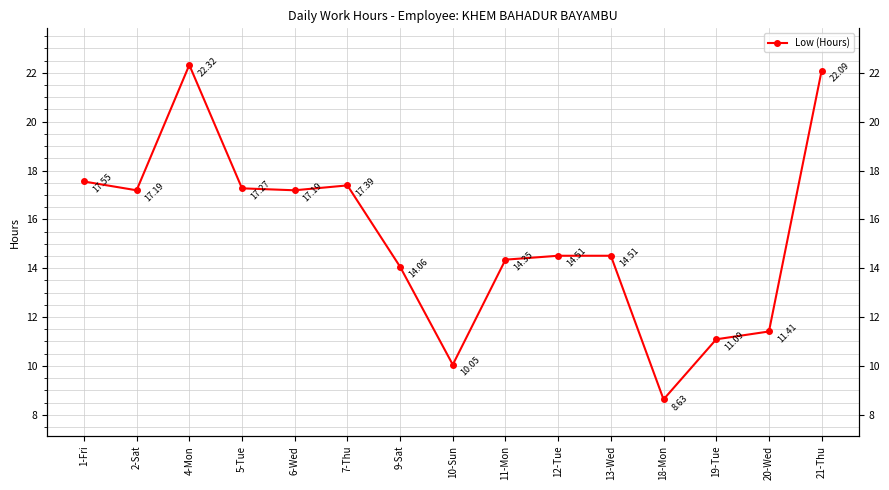

What is the smallest value displayed?

8.6